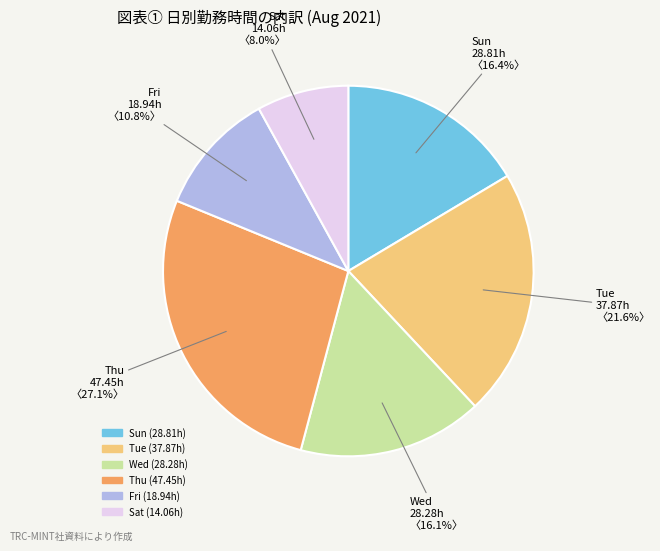

Is there a majority slice in this chart?

No